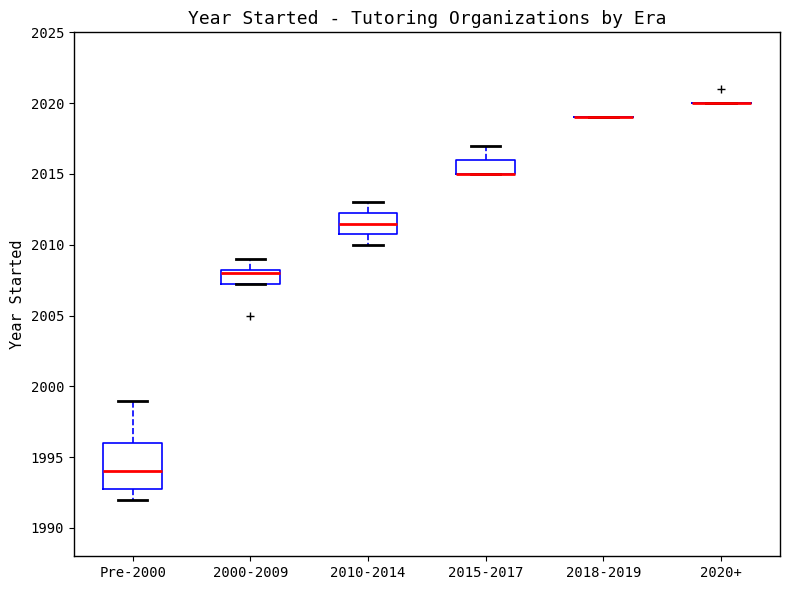

Reading left to right, read every box against the y-axis: the position of its median line, the range the box covers, and the ends of its whiskers. The values are not printed on the chart, so give them approximately, as read against the axis.

Pre-2000: median 1994.0, box 1993.0 to 1996.0, whiskers 1992.0 to 1999.0
2000-2009: median 2008.0, box 2007.5 to 2008.5, whiskers 2007.5 to 2009.0
2010-2014: median 2011.5, box 2011.0 to 2012.5, whiskers 2010.0 to 2013.0
2015-2017: median 2015.0 (drawn on the box's lower edge), box 2015.0 to 2016.0, whiskers 2015.0 to 2017.0
2018-2019: box collapsed to a line at 2019.0, whiskers 2019.0 to 2019.0
2020+: box collapsed to a line at 2020.0, whiskers 2020.0 to 2020.0